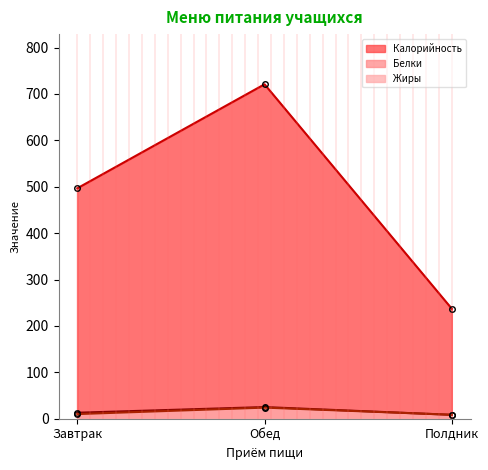

The value of Калорийность at Полдник is 237.0. True or false?

True